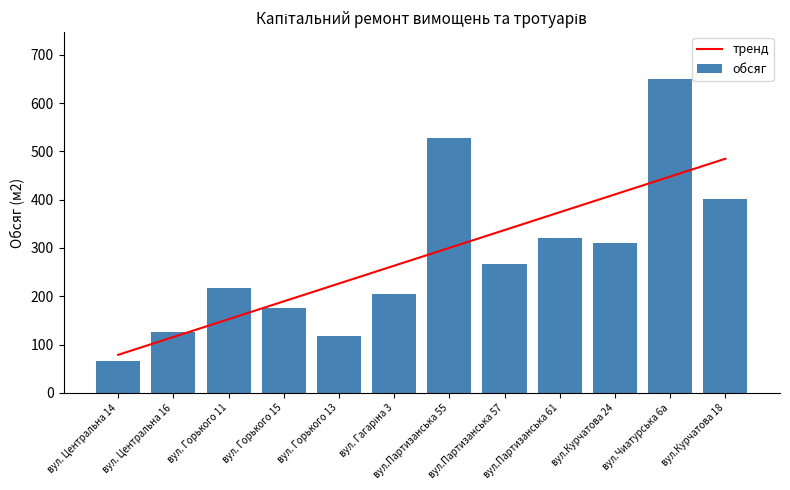

Between вул. Центральна 14 and вул. Гагаріна 3, which series saw the biggest shift?

тренд